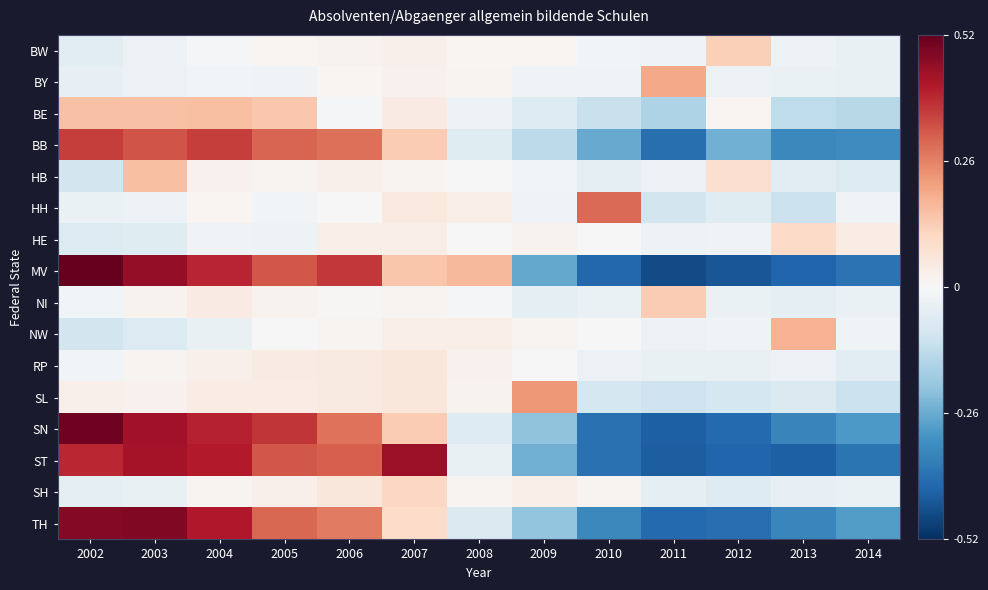

What is the difference between the highest and lowest values at 2002?

0.6